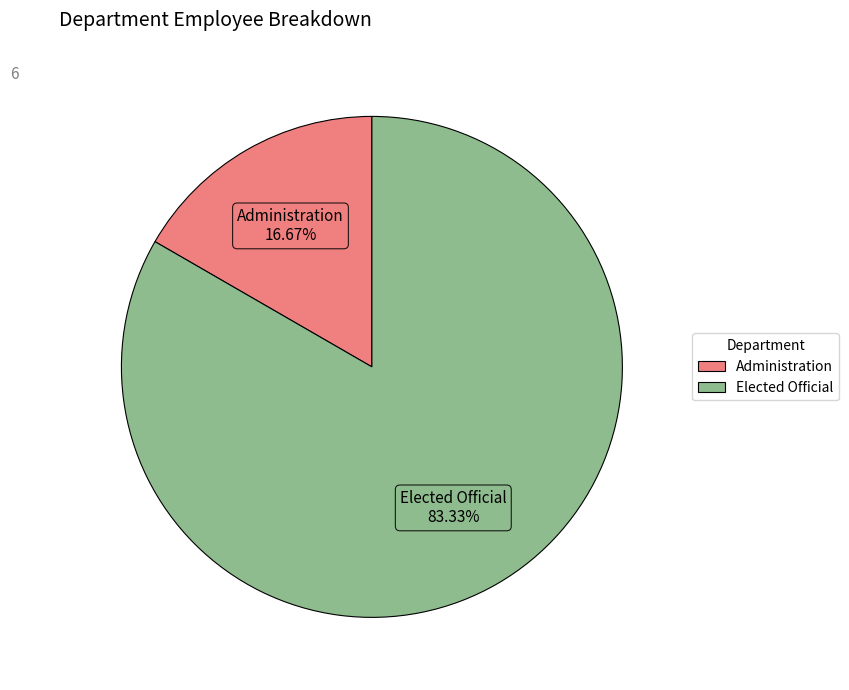

Count the number of slices in the pie.

2